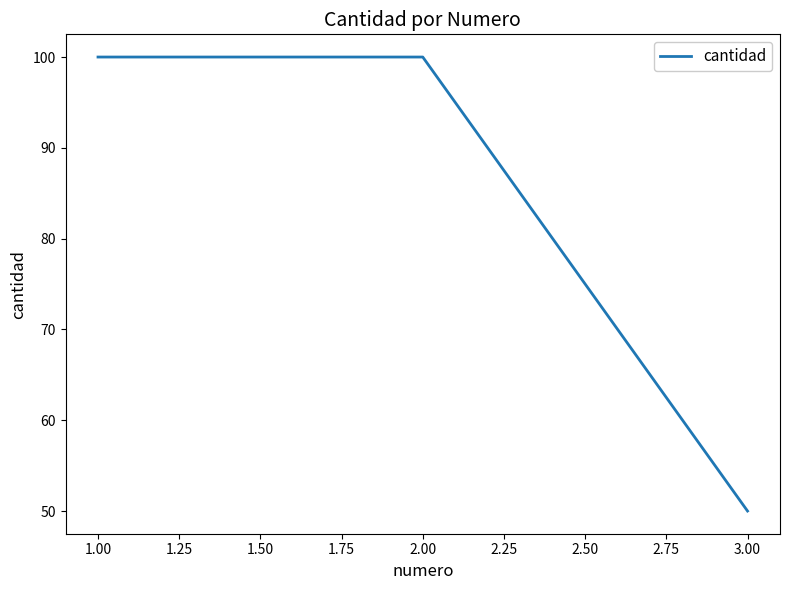

What is the minimum value shown in the chart?

50